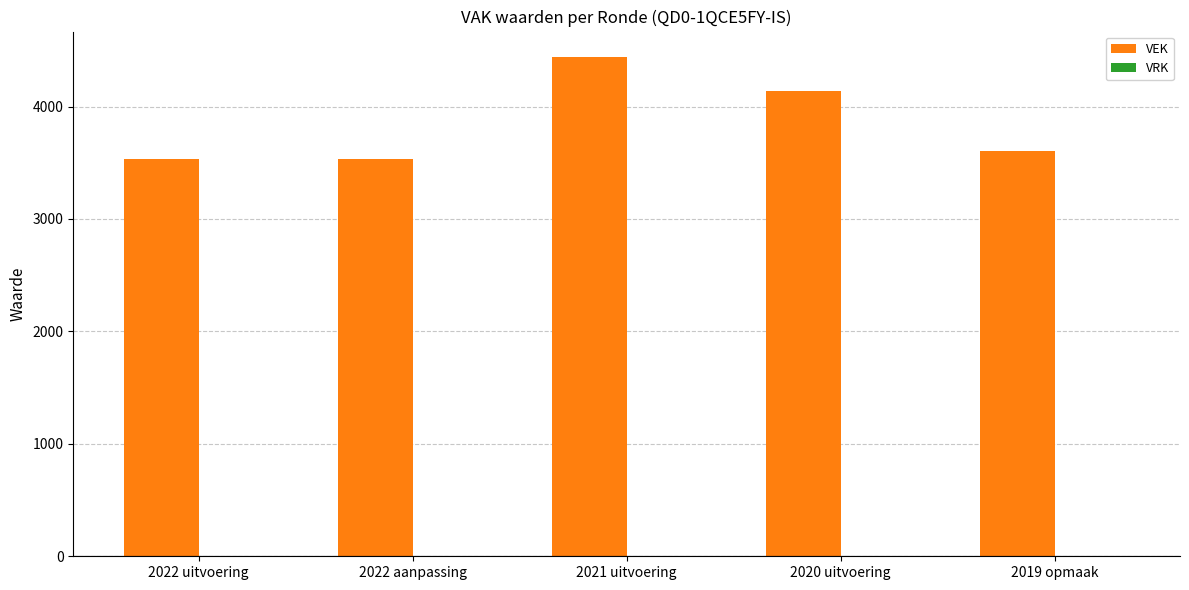

Between 2019 opmaak and 2021 uitvoering, which is larger?

2021 uitvoering